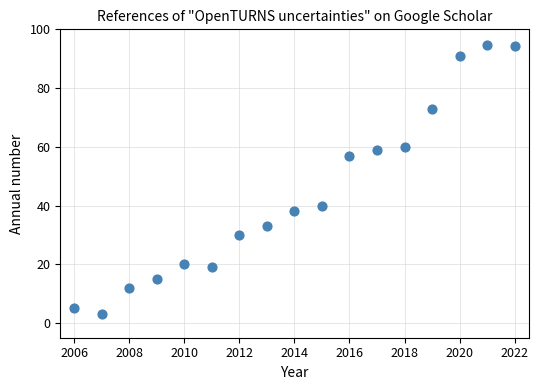

What is the range of X values (max minus min)?

16.0